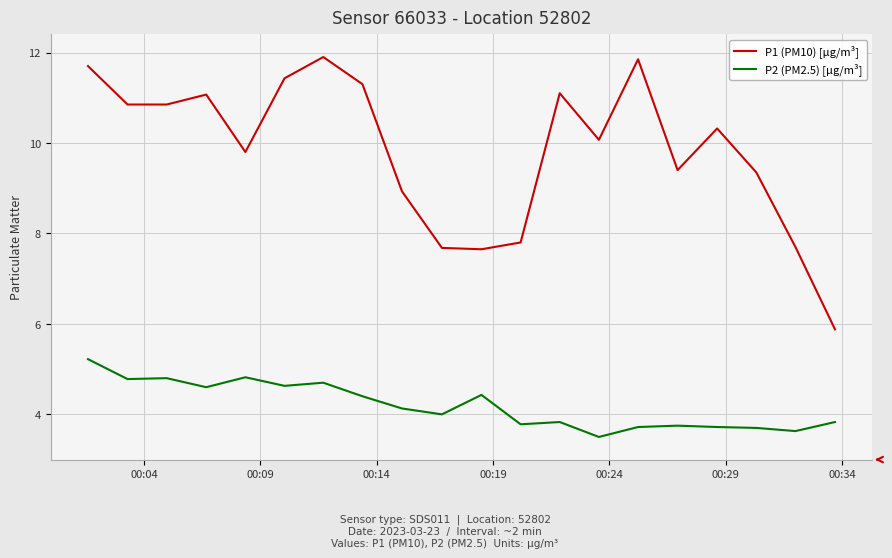

What is the difference between the maximum and minimum values in the P1 (PM10) [µg/m³] series?

6.0